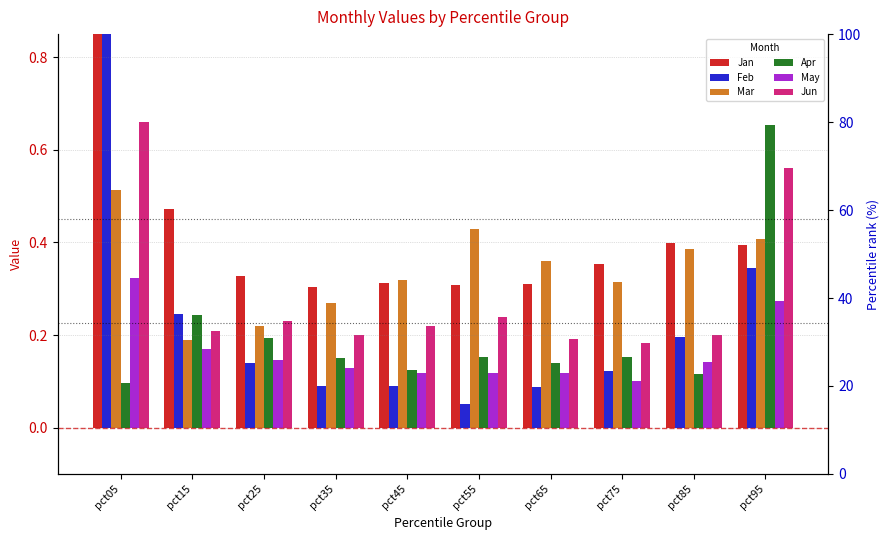

Are the bars horizontal?

No